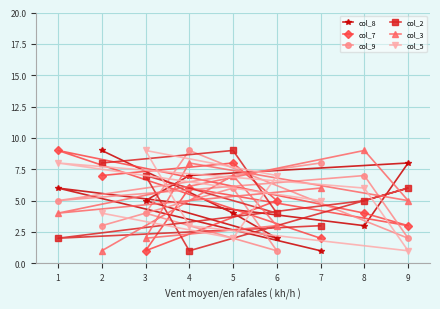

True or false: col_3 has a value of 2 at 2.

False